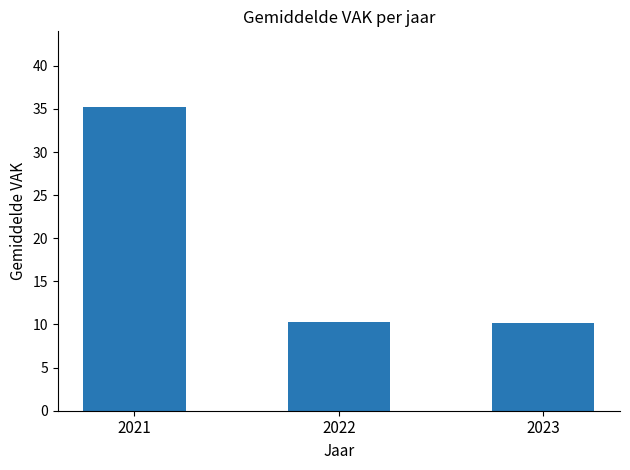

Are the bars grouped side by side (vs. stacked)?

No